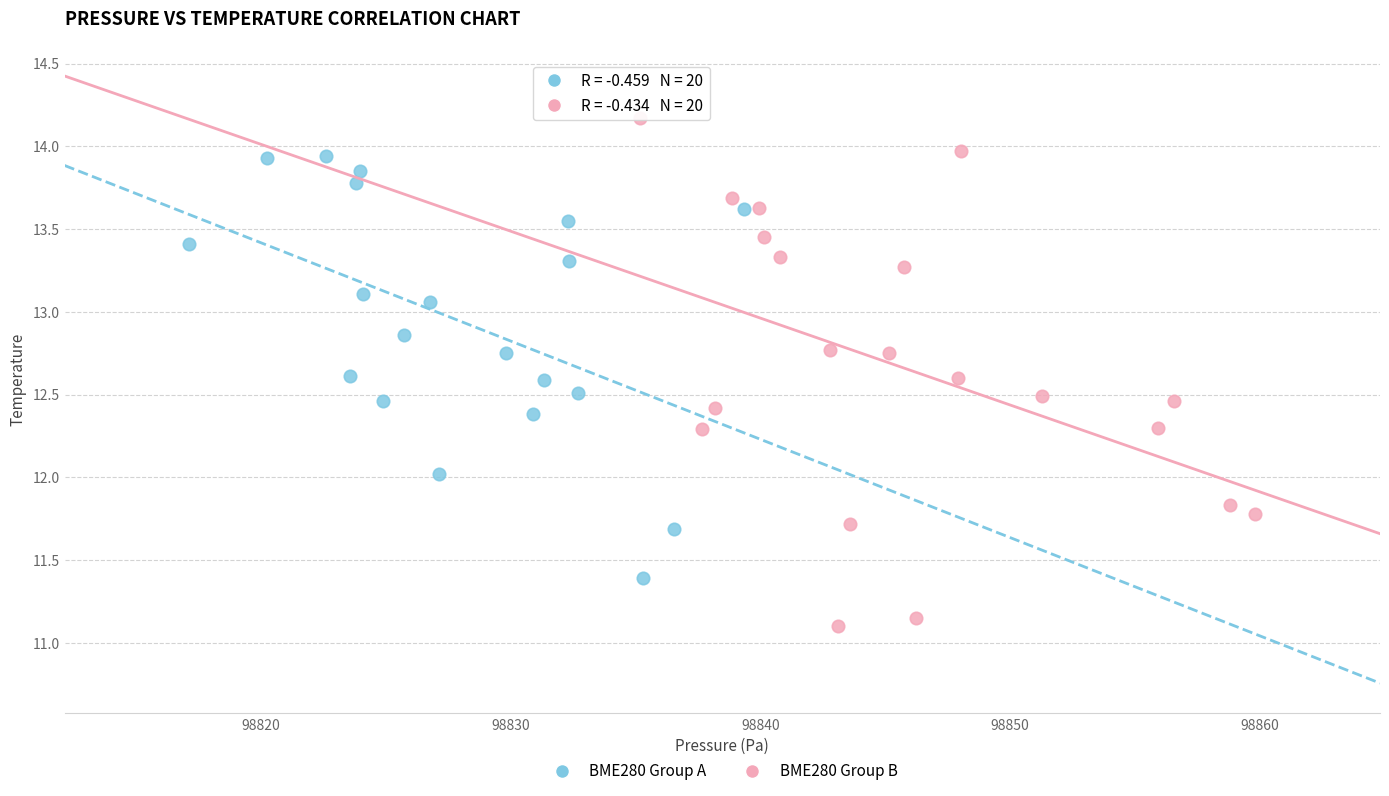

Which series contains the lowest Y value?

BME280 Group B